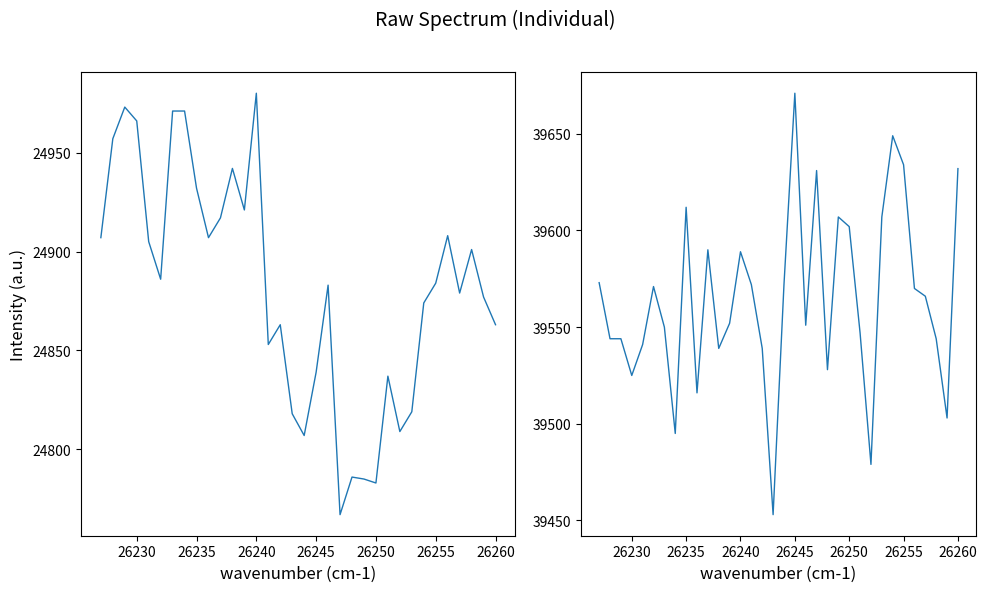

Is this an area chart (filled region under the line)?

No